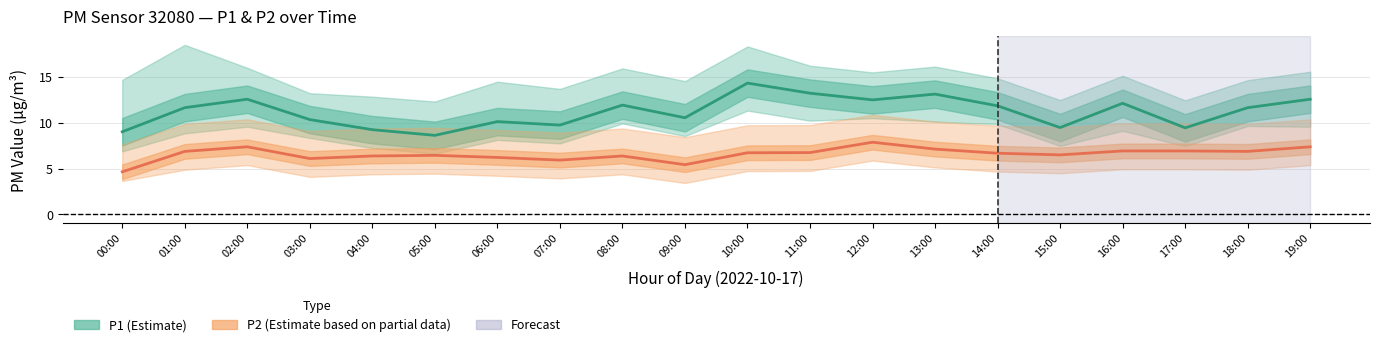

Which has a higher value, 10:00 or 19:00?

10:00